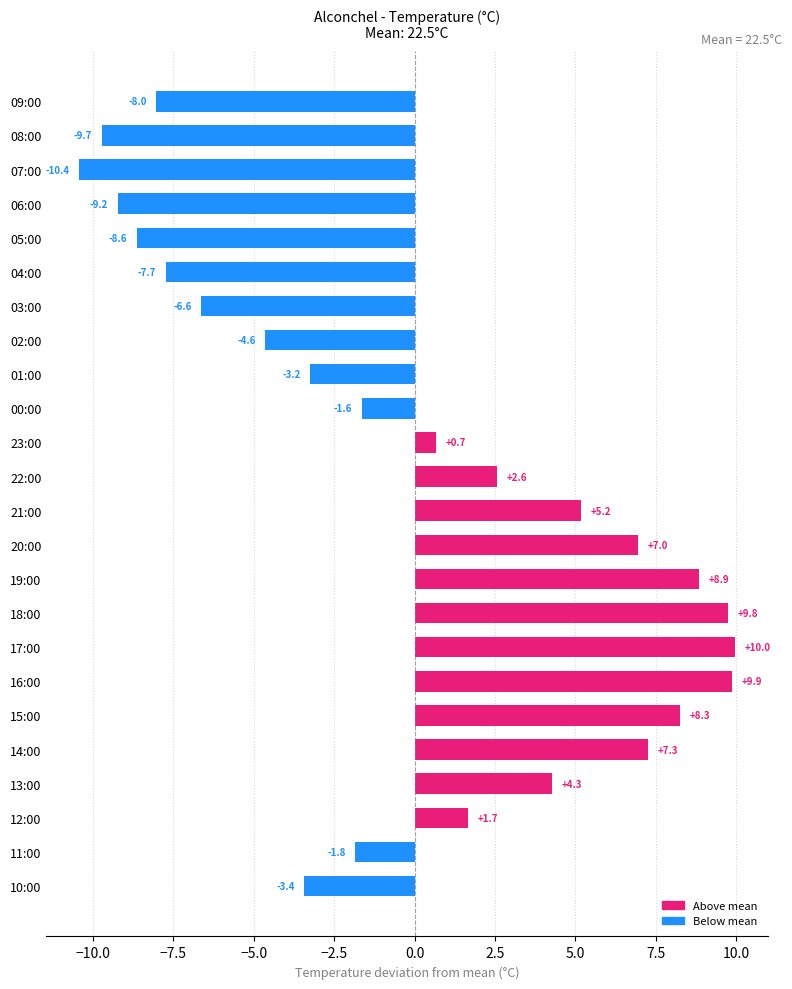

Count the number of categories in the chart.

24